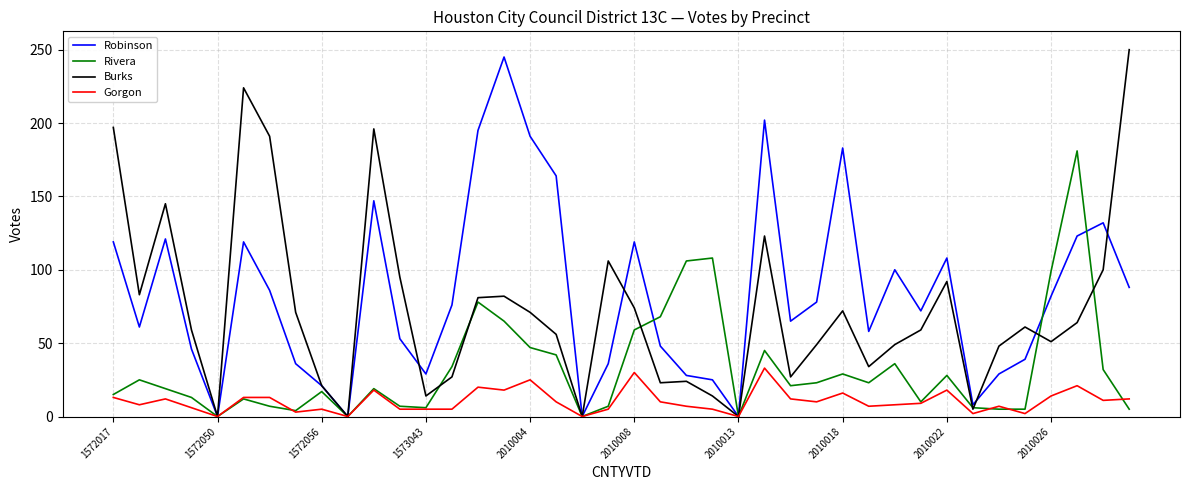

What is the greatest value displayed?

250